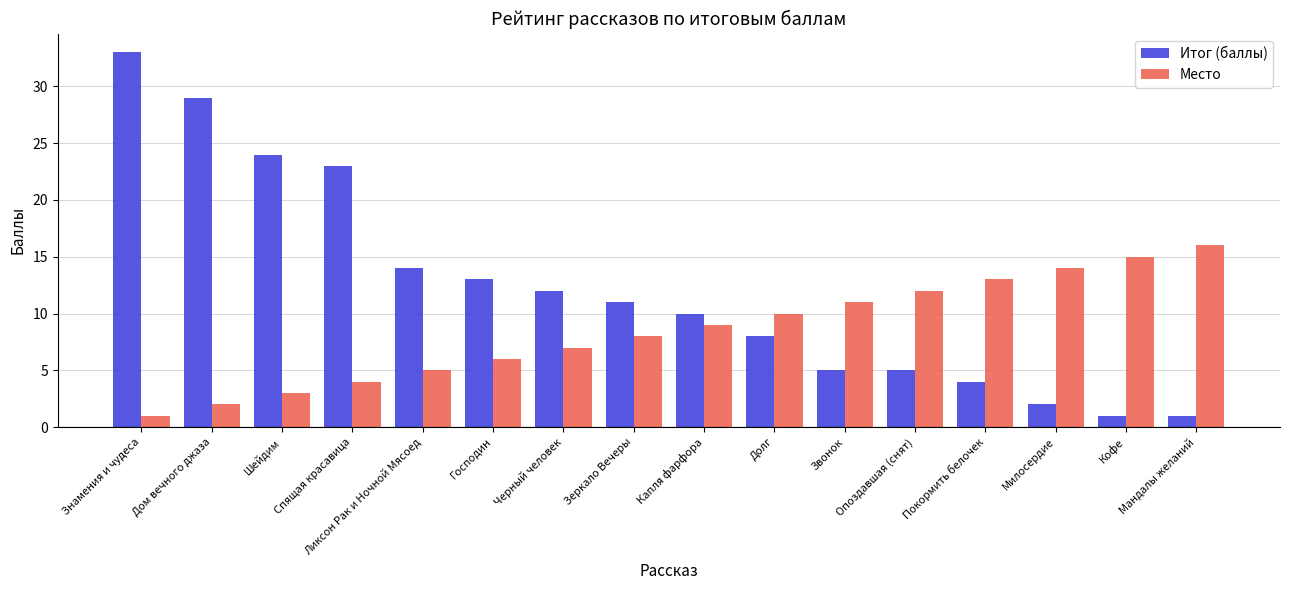

What is the spread (max minus min) of values at Ликсон Рак и Ночной Мясоед?

9